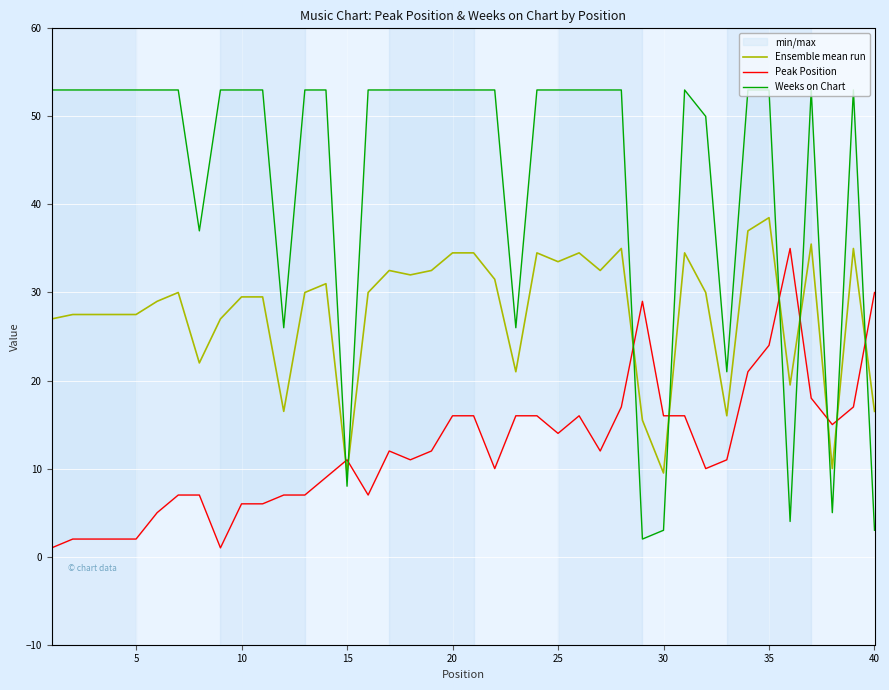

What is the highest value of the Ensemble mean run series?

38.5